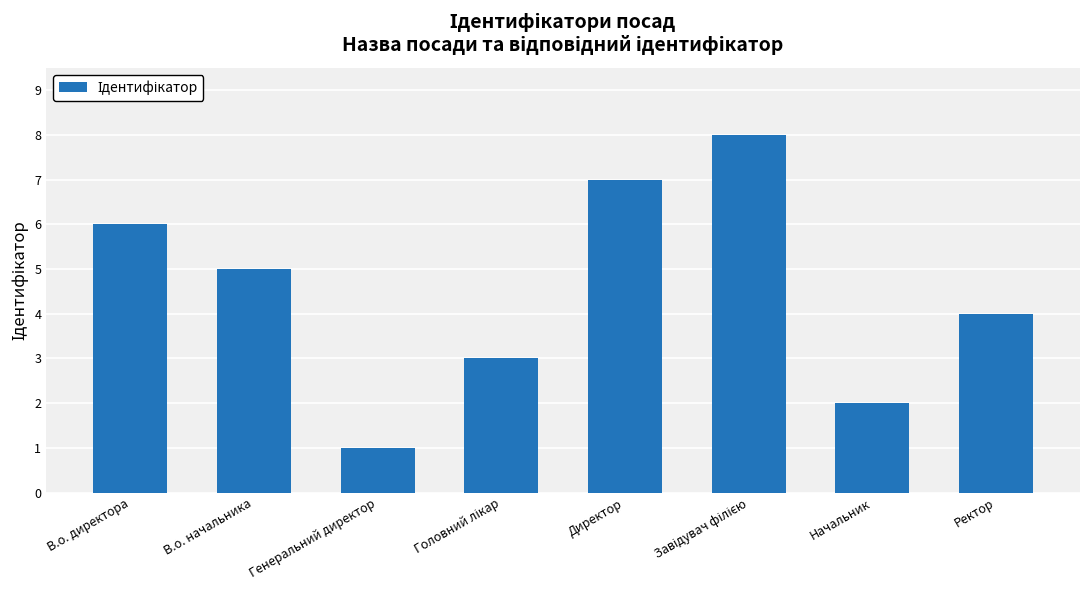

Reading right to left, extract all data points from this chart.

4	2	8	7	3	1	5	6